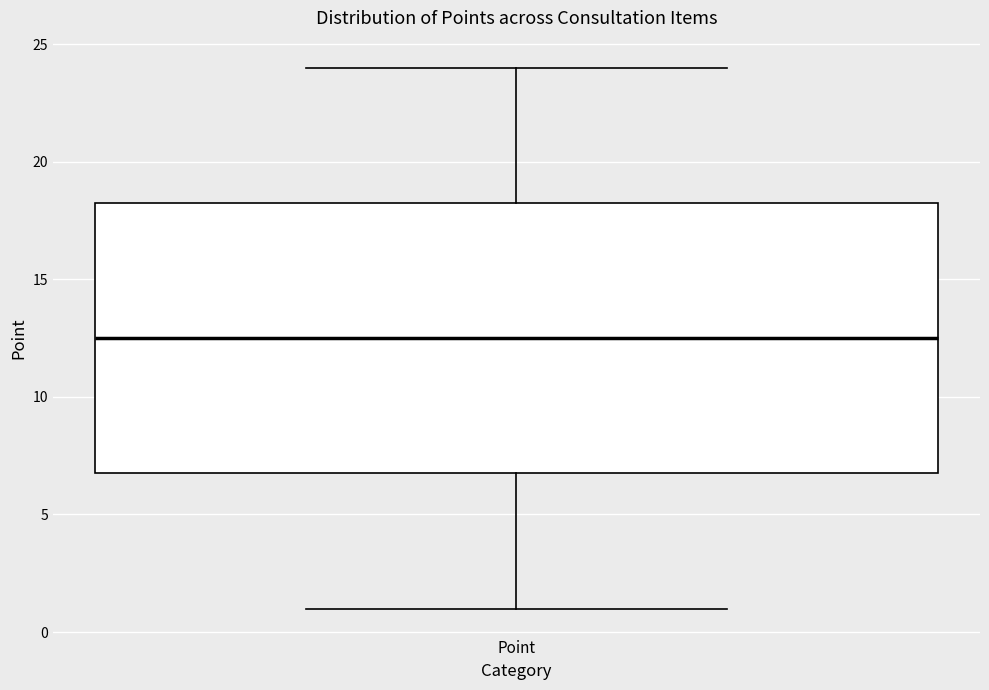

Where does the median line of the box for Point sit on the y-axis? The values are not printed on the chart, so give them approximately, as read against the axis.

12.5